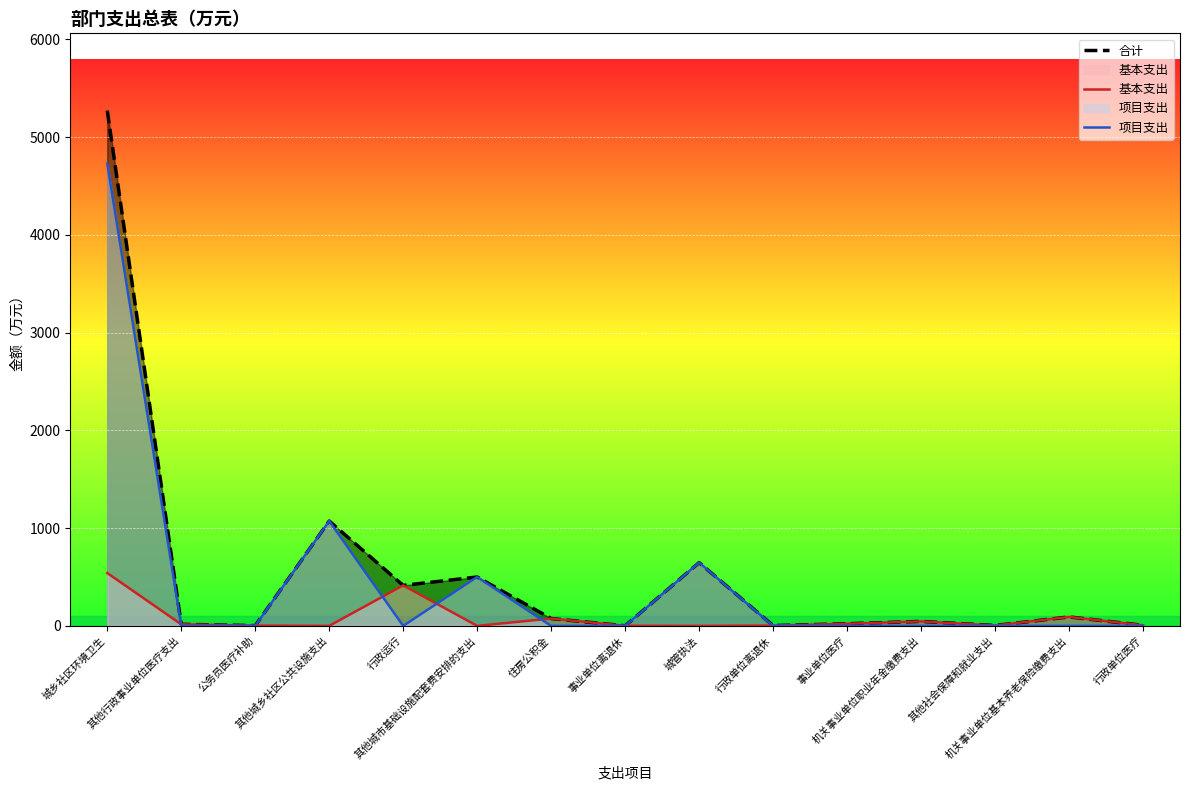

The 合计 series shows 647.2 at 城管执法. True or false?

True